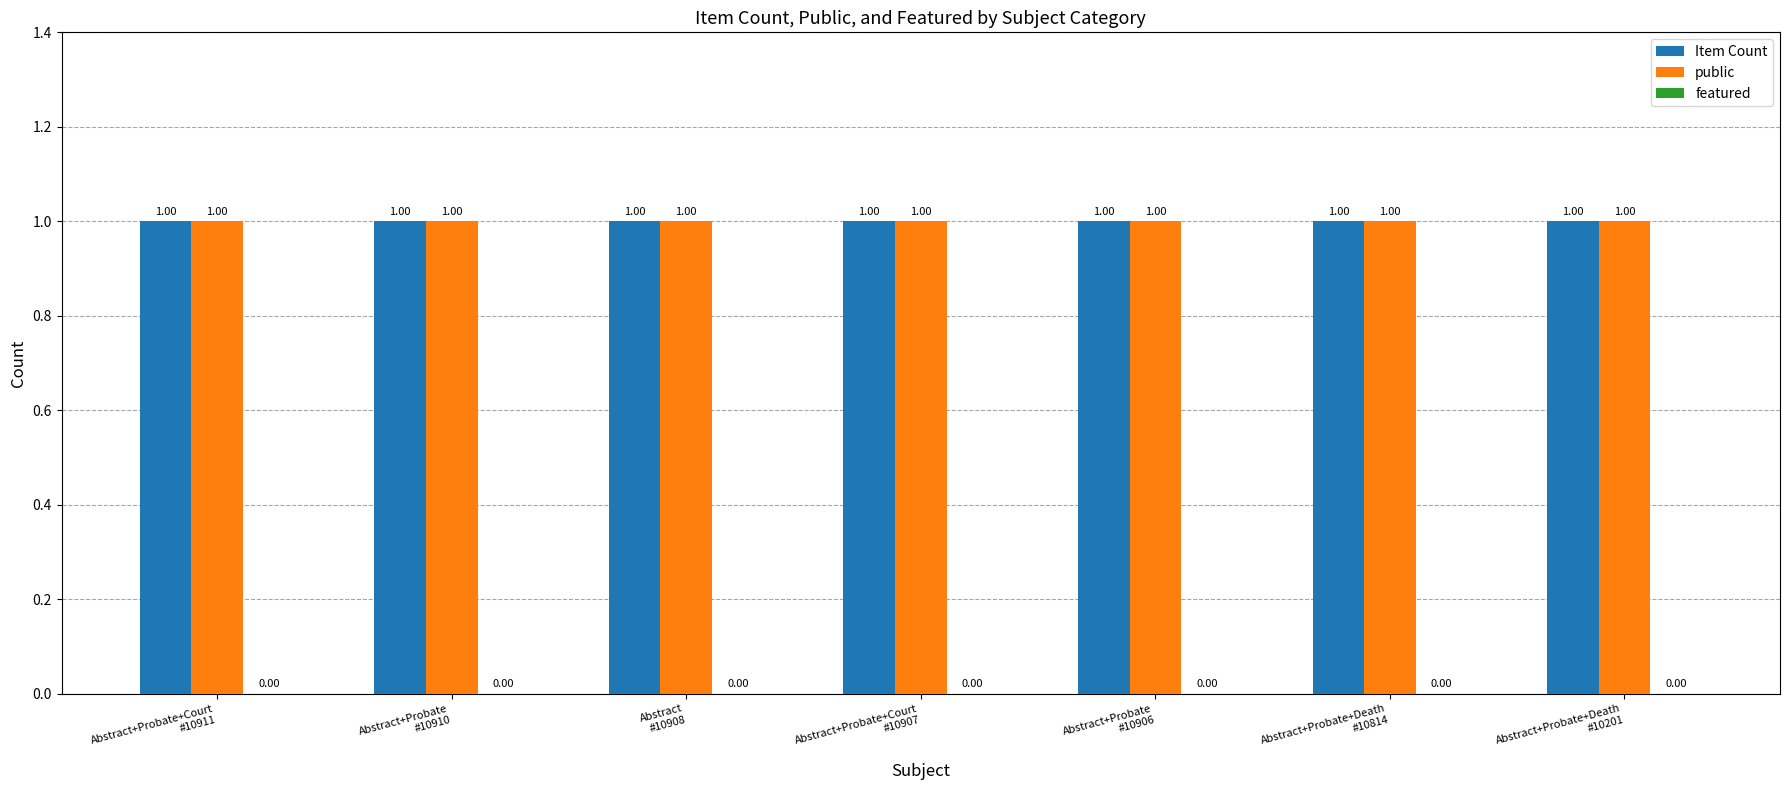

At which category is the sum across all series the highest?

Abstract+Probate+Court
#10911